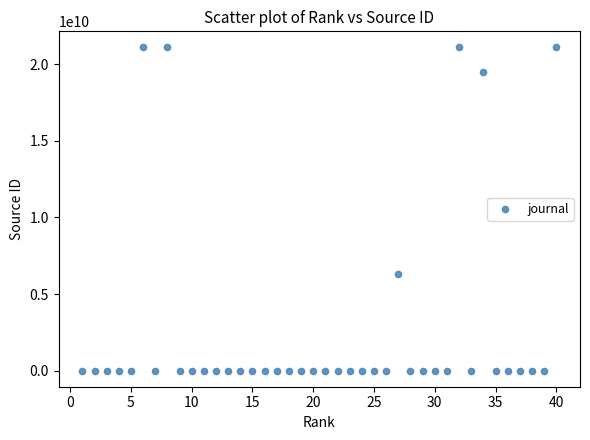

What Y value in the scatter plot is closest to 10550184437?

6300153114